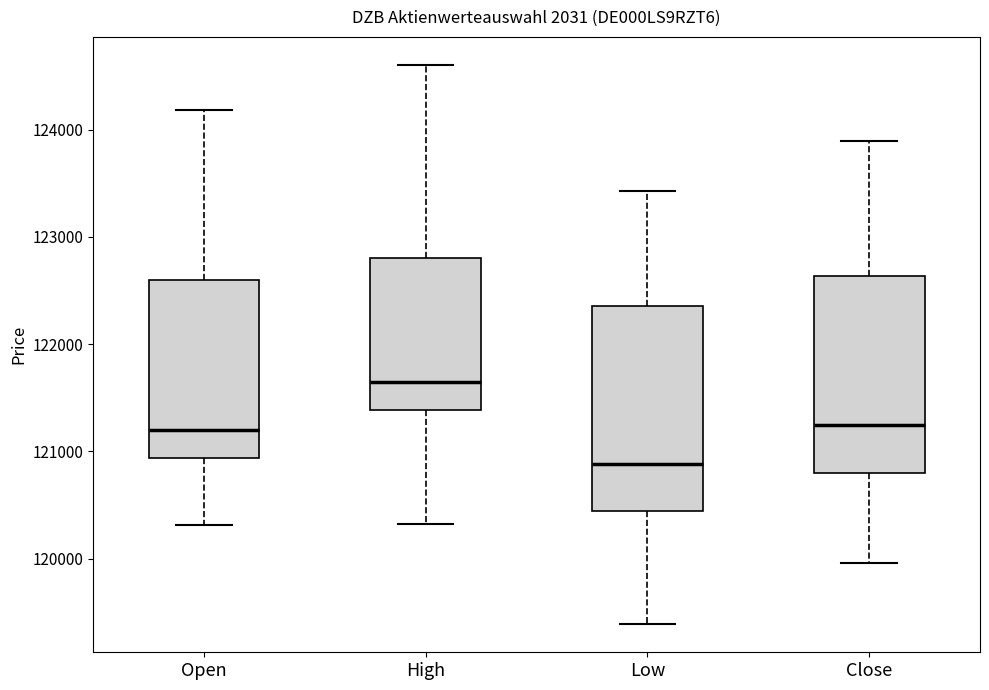

Where does the lower whisker of the box for High end on the y-axis? The values are not printed on the chart, so give them approximately, as read against the axis.

120300